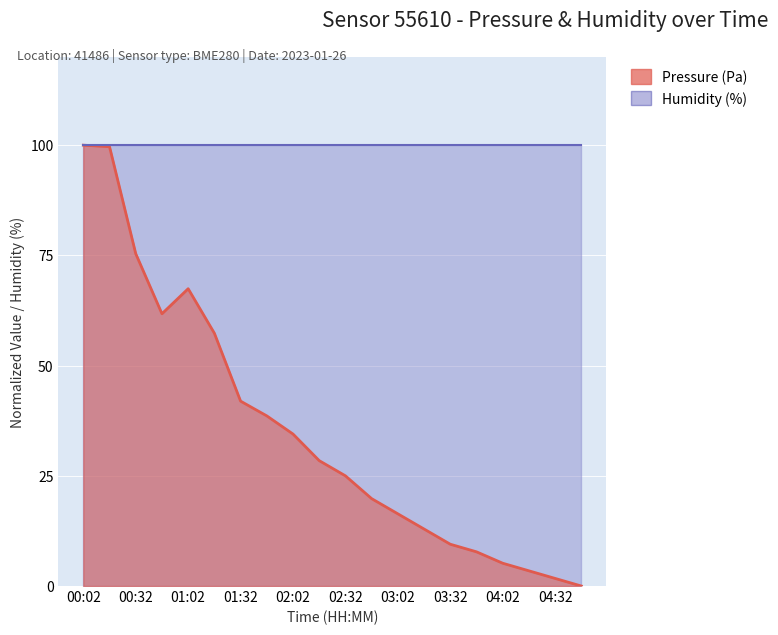

Which category has the highest value across all series?

00:02